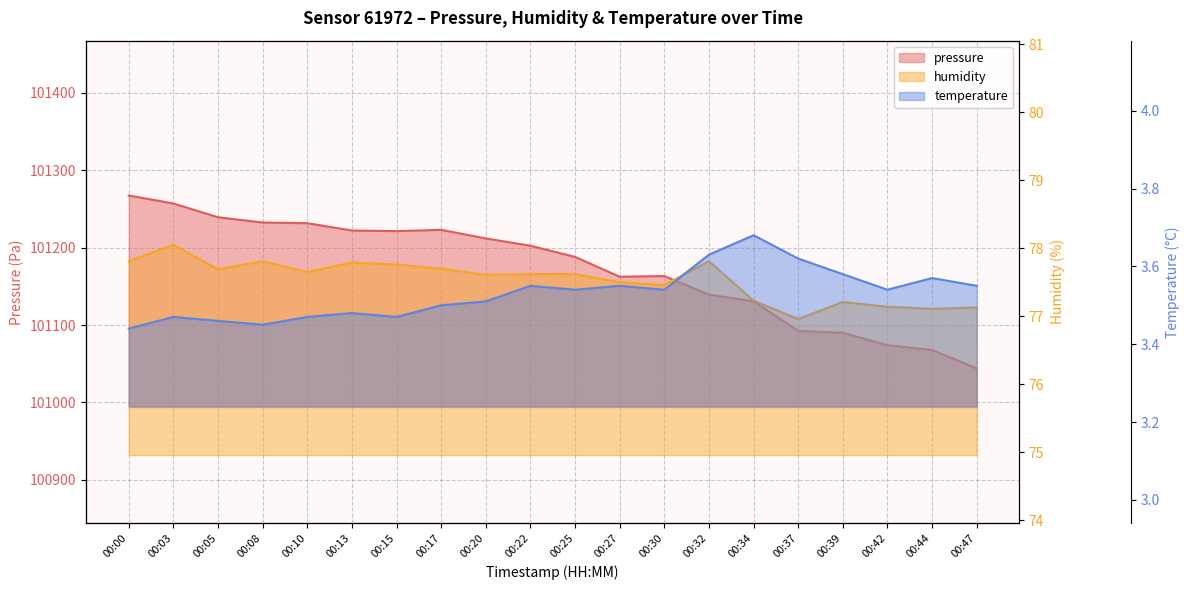

How many interior local peaks does the humidity series have?

5